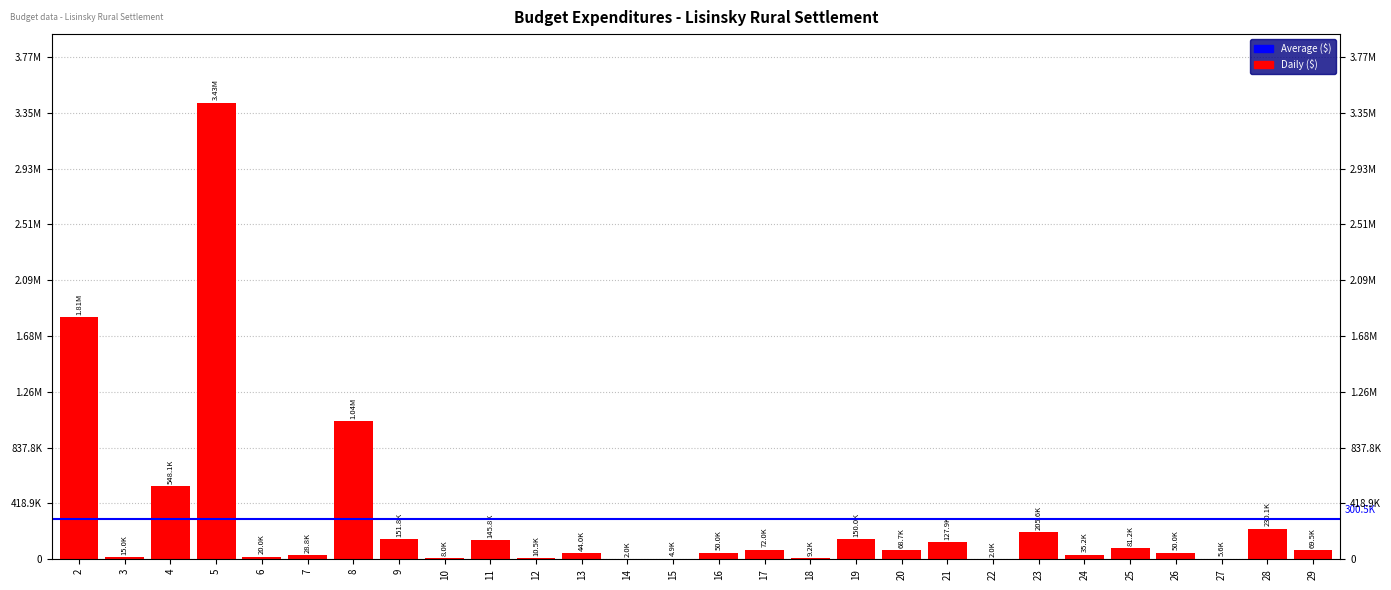

Rank the categories by value from lowest to highest.

14, 22, 15, 27, 10, 18, 12, 3, 6, 7, 24, 13, 16, 26, 20, 29, 17, 25, 21, 11, 19, 9, 23, 28, 4, 8, 2, 5